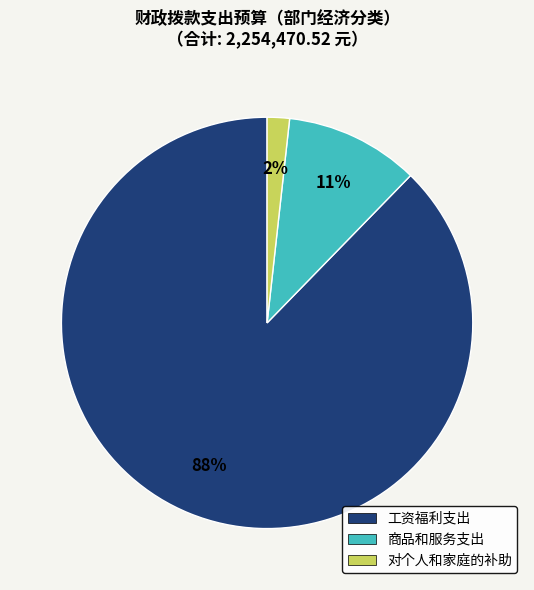

Which slice is the largest?

工资福利支出